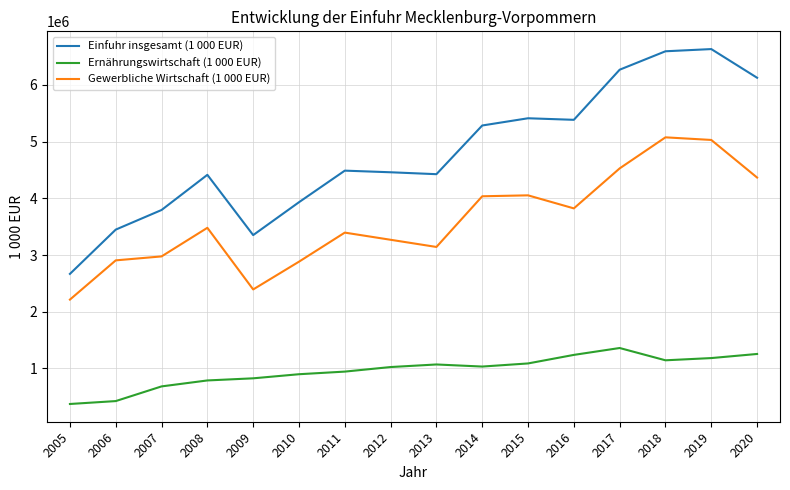

Is this an area chart (filled region under the line)?

No